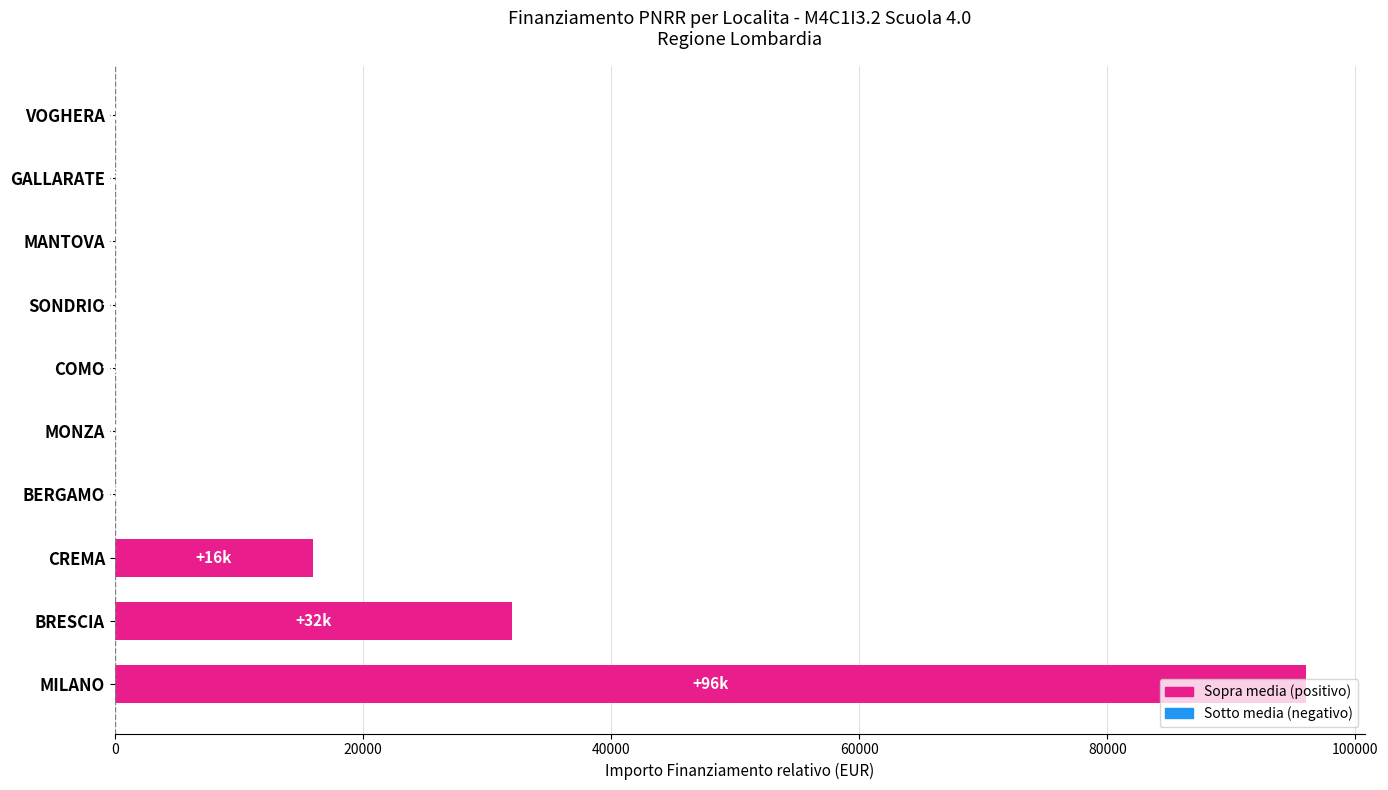

What is the sum of the values at MILANO and BRESCIA?

128000